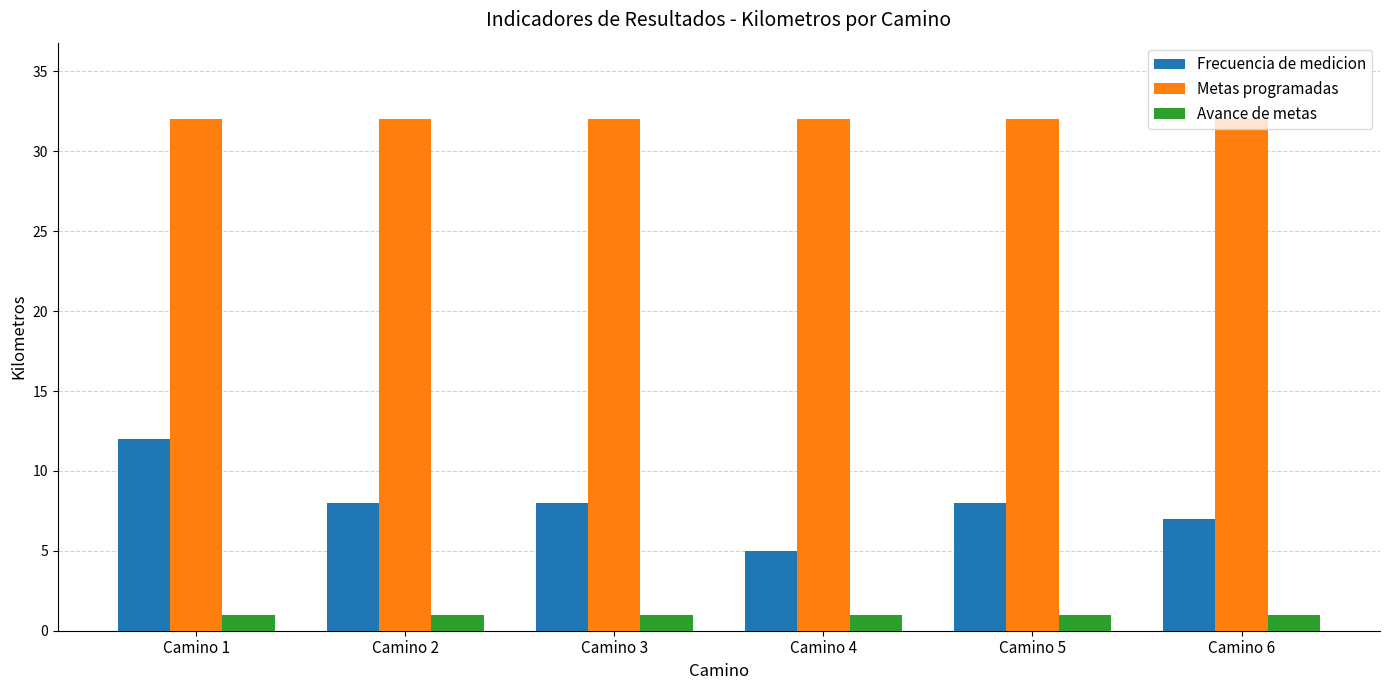

What is the spread (max minus min) of values at Camino 3?

31